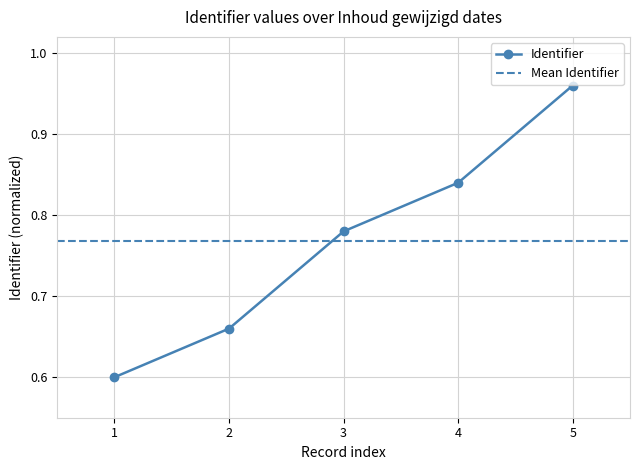

The value of Identifier at 1 is 1.1. True or false?

False